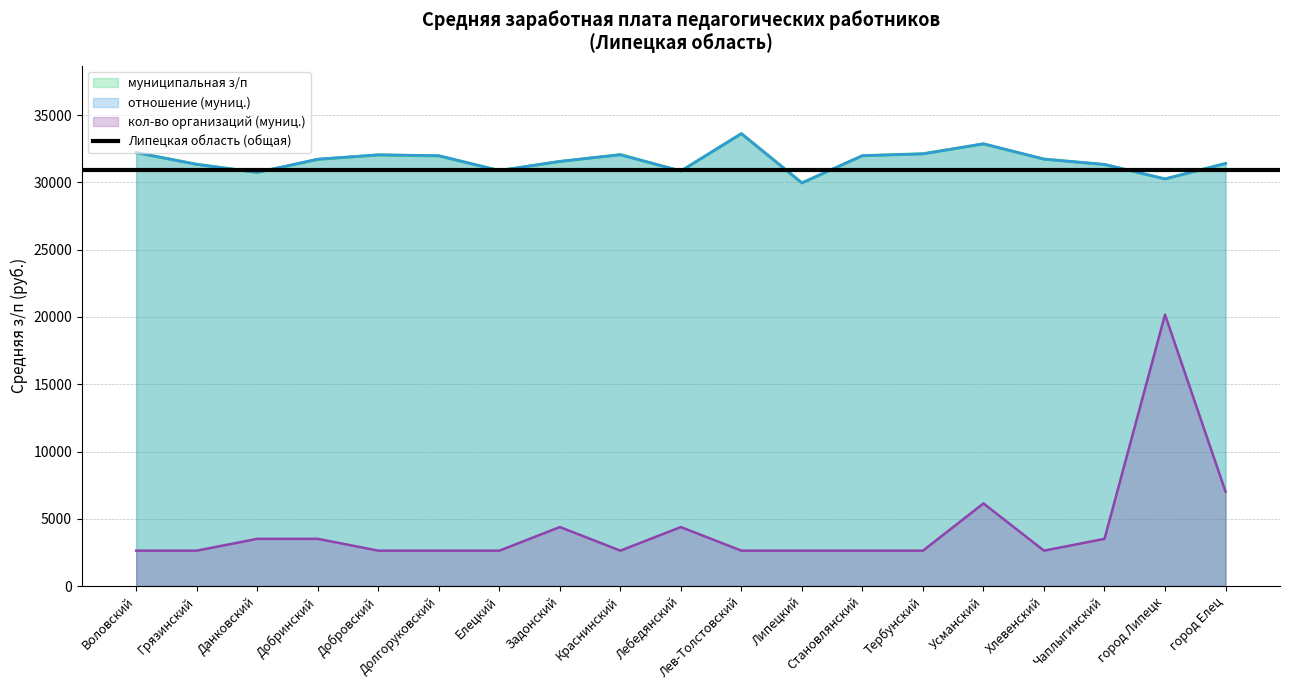

Which series has the largest range (max minus min)?

кол-во организаций (муниц.)